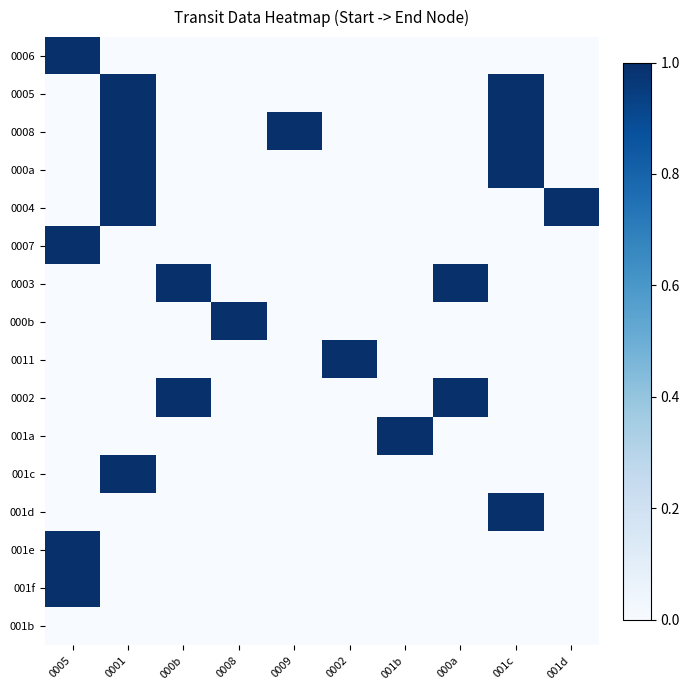

Rank the series at 000a from lowest to highest value.

0006, 0005, 0008, 000a, 0004, 0007, 000b, 0011, 001a, 001c, 001d, 001e, 001f, 001b, 0003, 0002